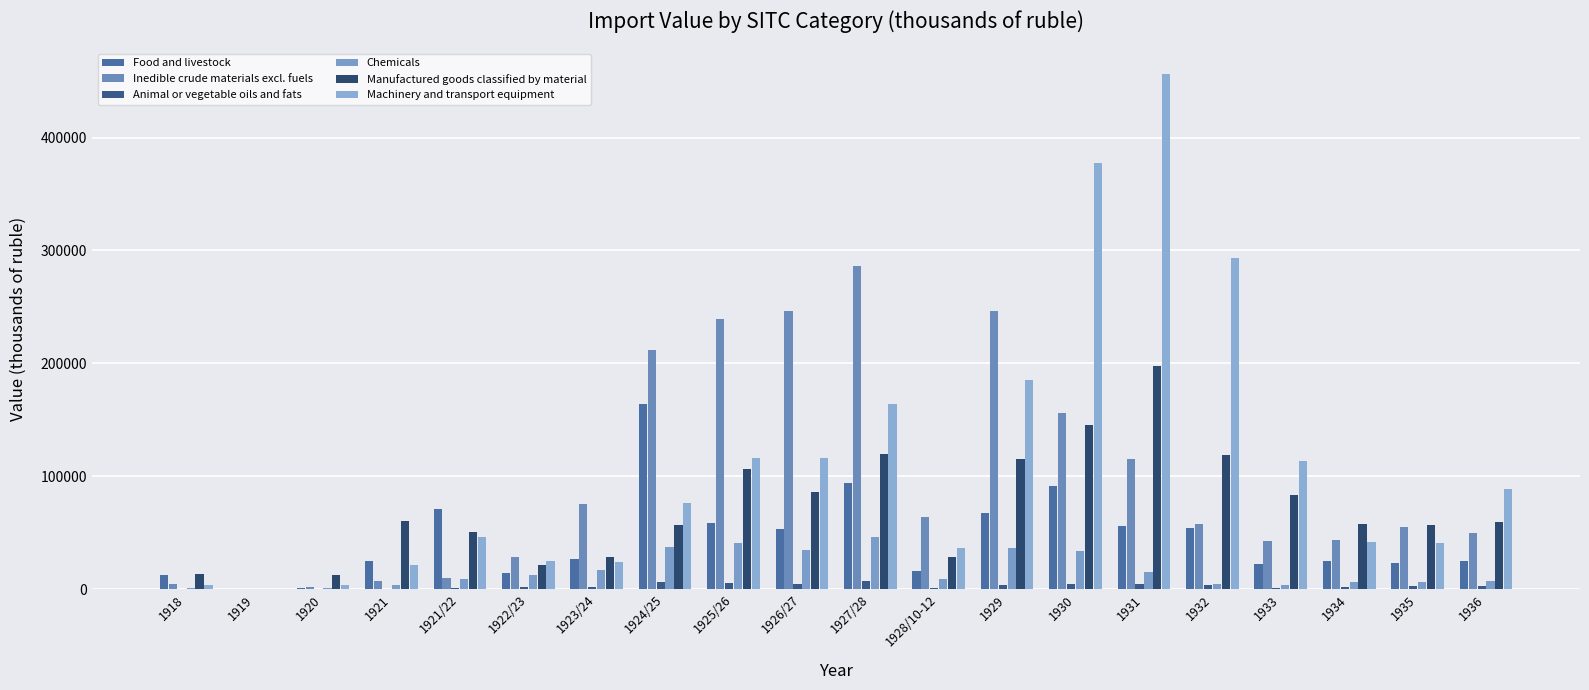

What is the difference between the highest and lowest values at 1924/25?

205276.5